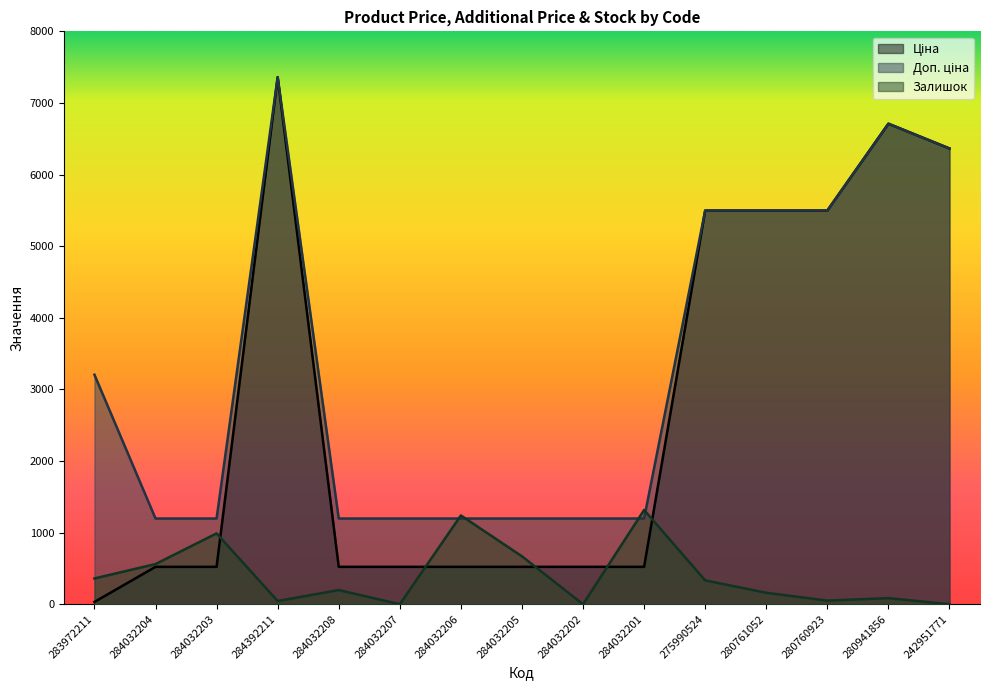

At which label does Залишок first exceed 198?

283972211